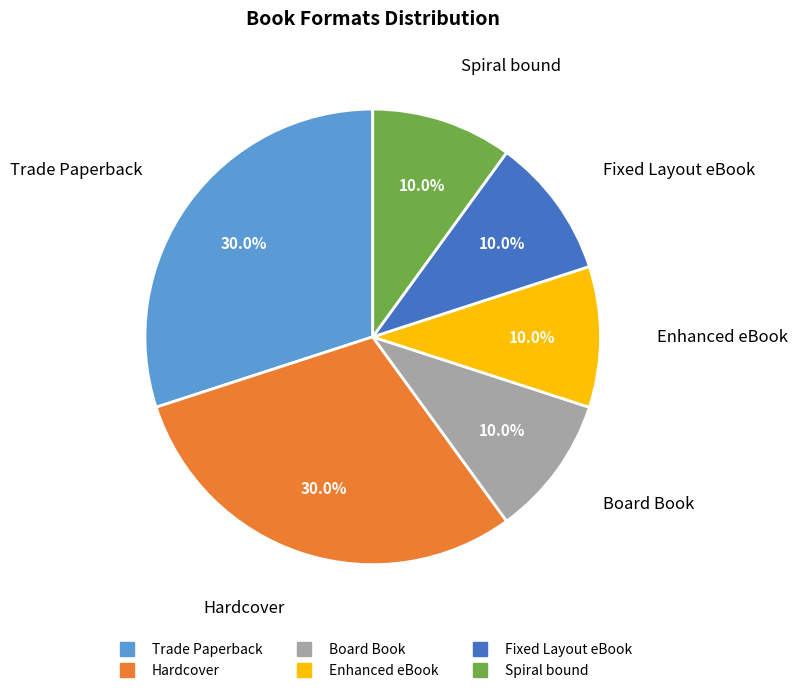

True or false: Board Book accounts for 1% of the total.

False